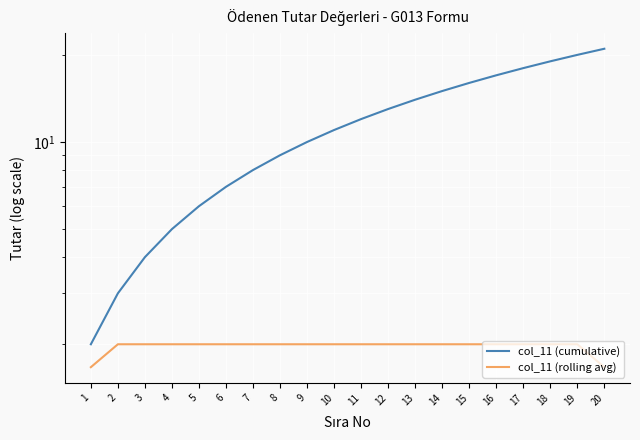

What is the greatest value displayed?

21.0